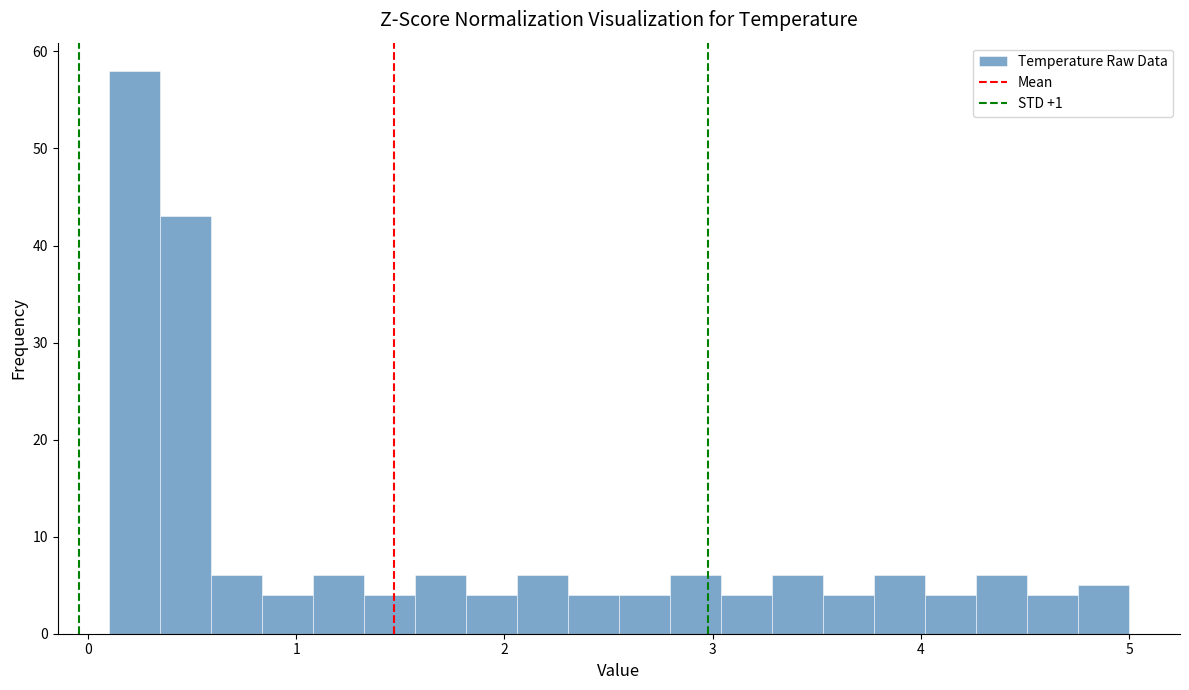

Read against the x-axis, roughly where is the centre of the tallest bar?

0.2